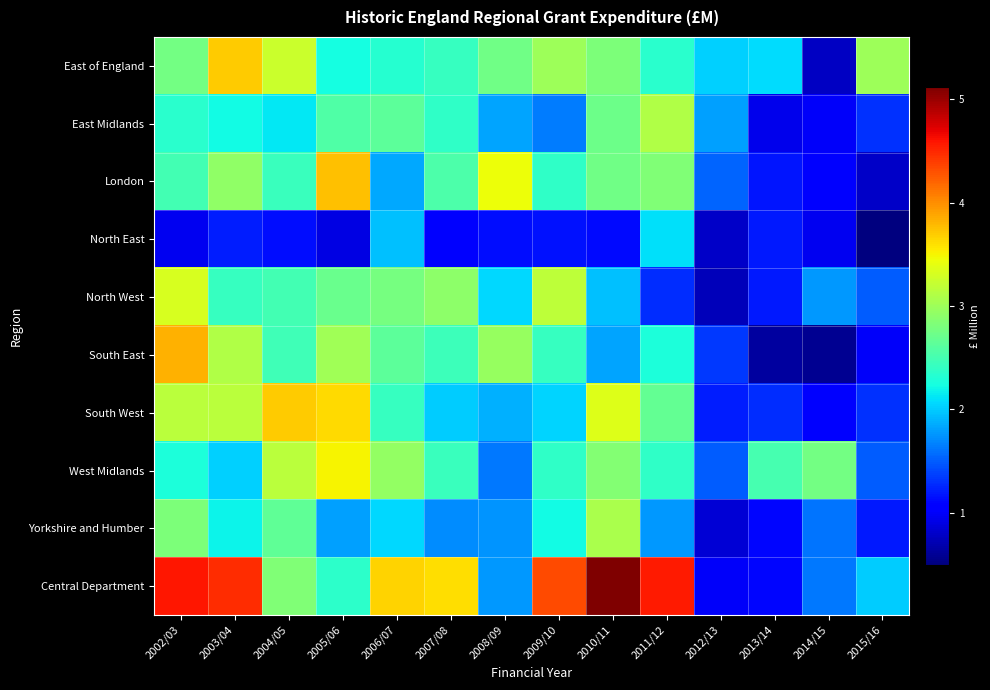

What is the difference between the highest and lowest values at 2002/03?

3.6